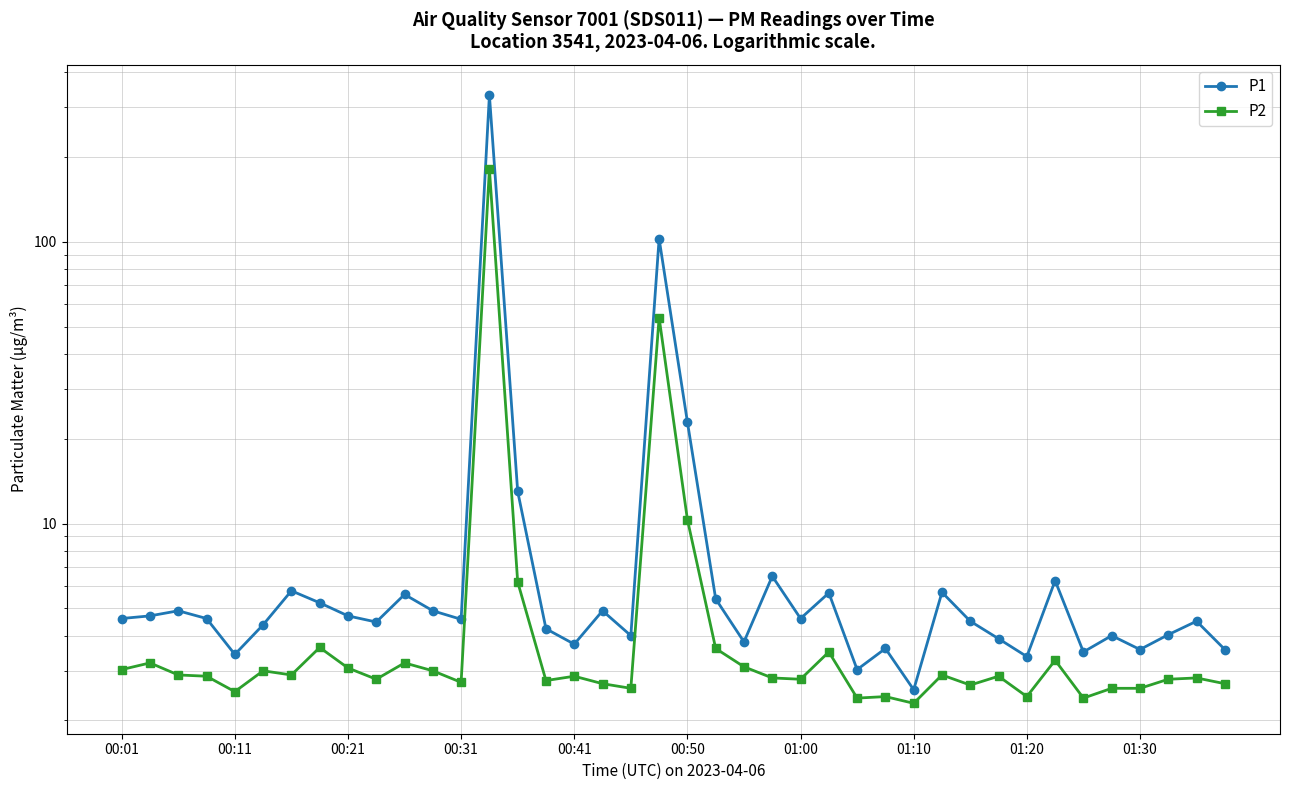

Where does the P1 series first go above 4?

00:01